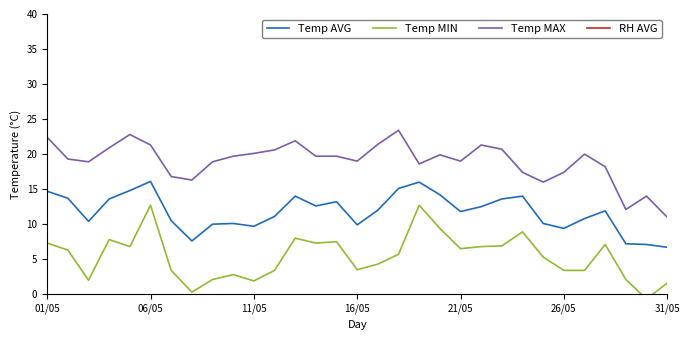

The Temp AVG series shows 11.8 at 21/05. True or false?

True